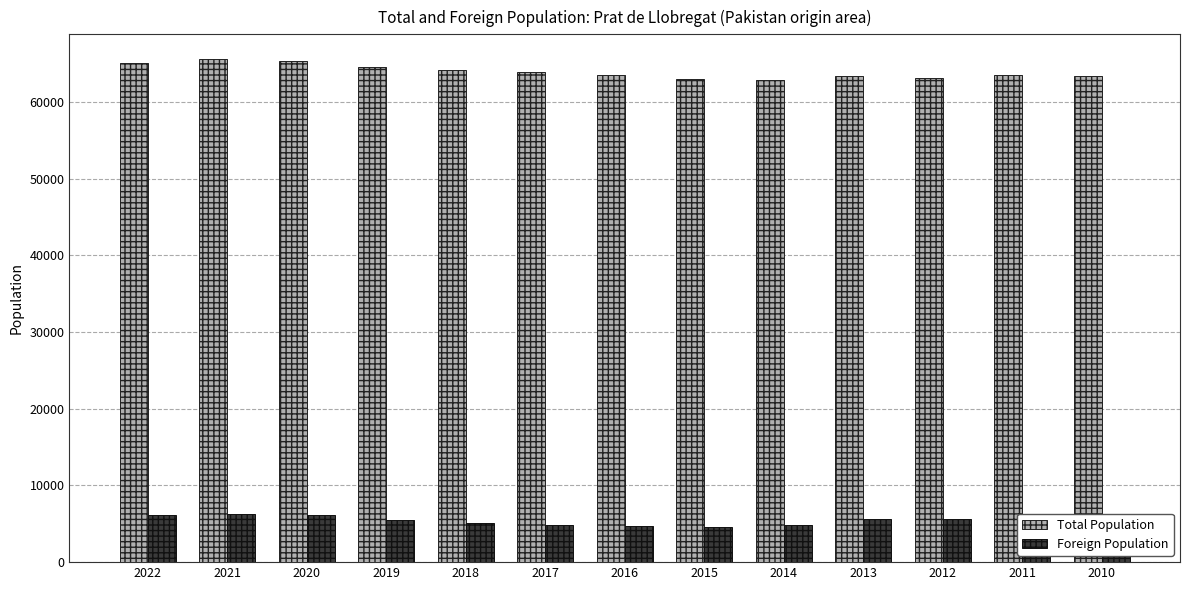

What is the minimum value shown in the chart?

4559